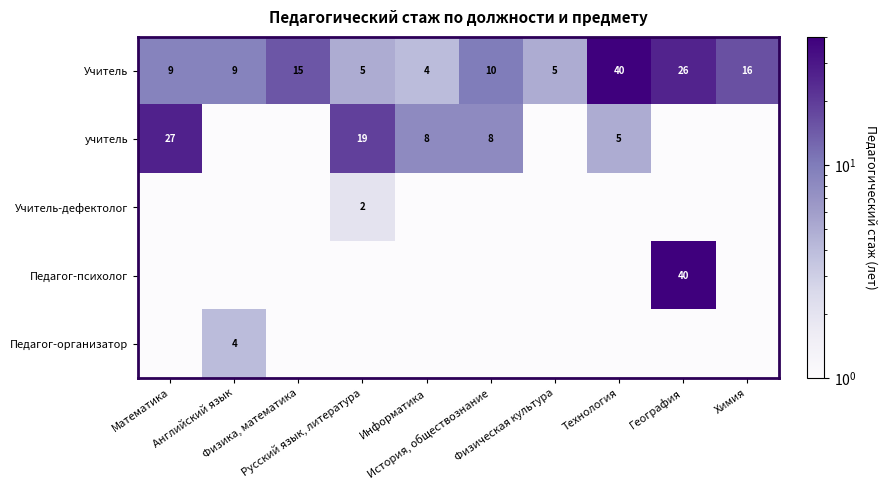

What is the maximum value for Учитель?

40.0